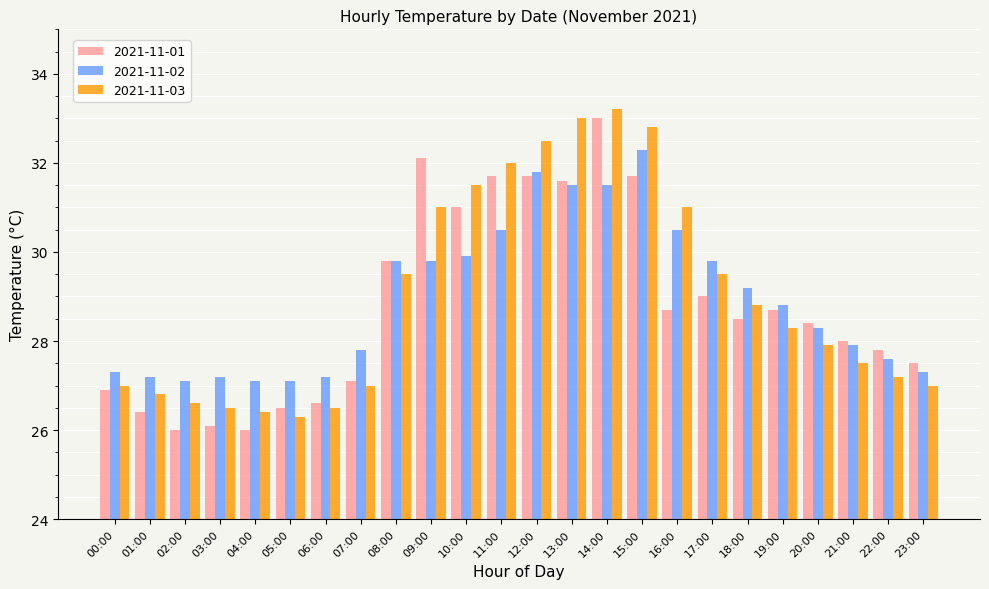

How many bars are there in each group?

3